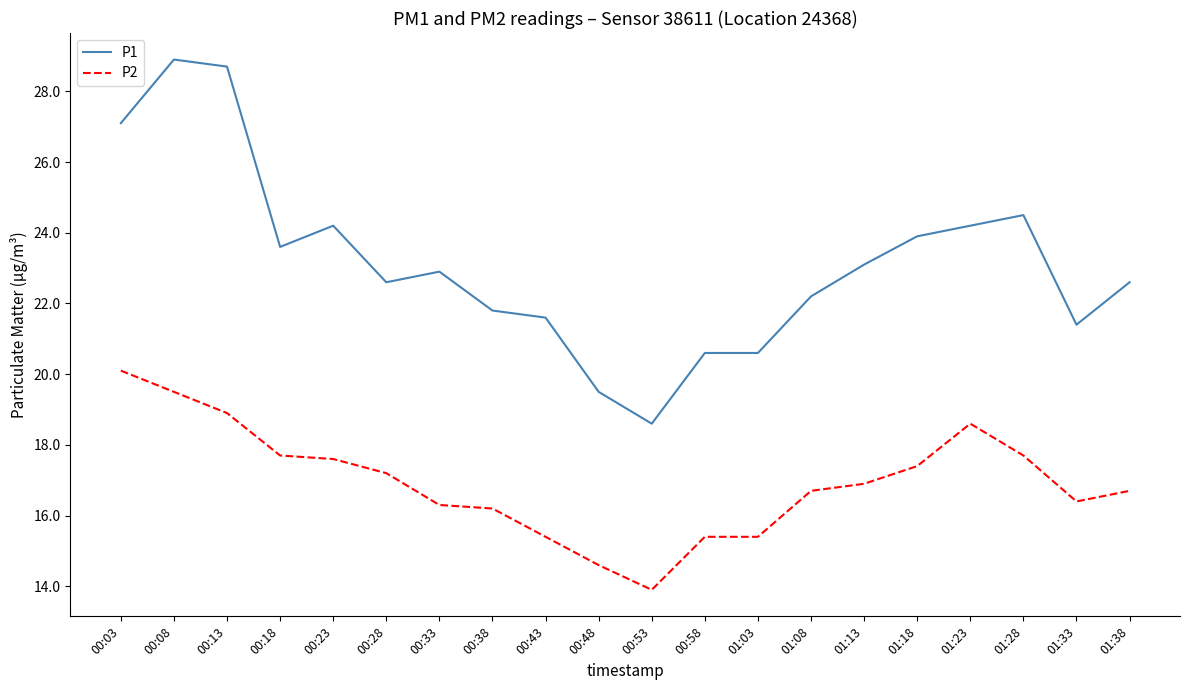

Where does the P2 series first go above 16?

00:03